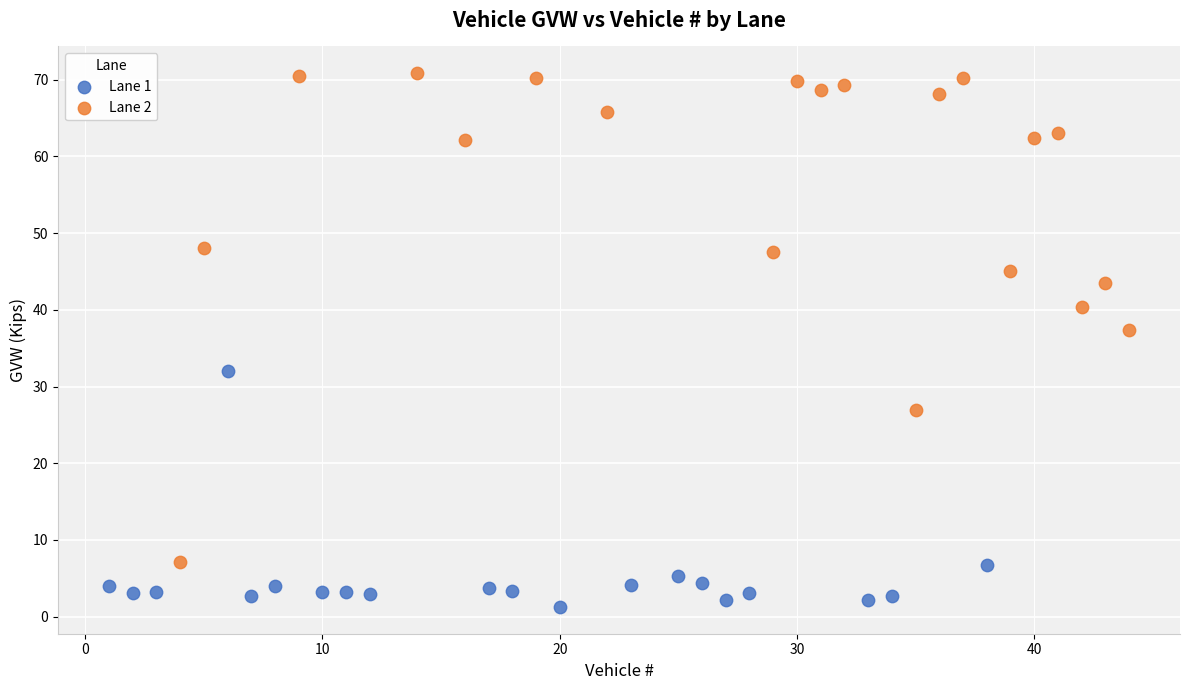

Which series reaches the minimum Y coordinate?

Lane 1